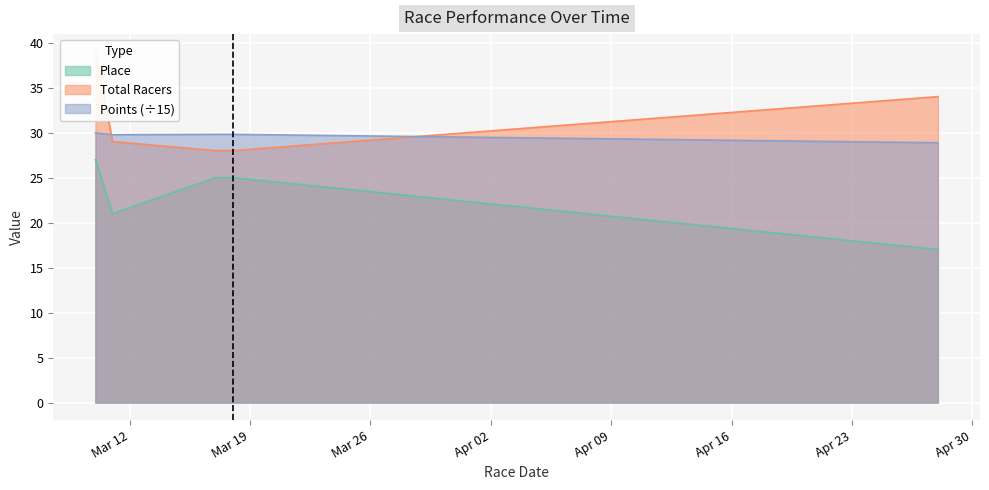

At which label does Points first exceed 29?

2012-03-10